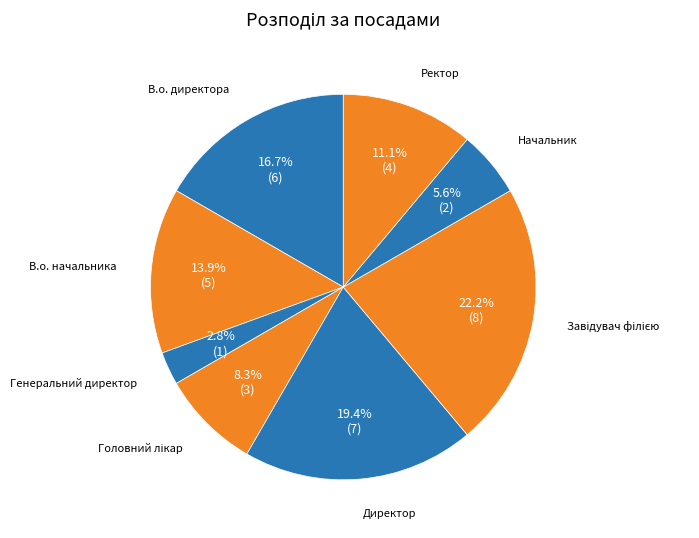

To the nearest percent, what portion does Ректор represent?

11%